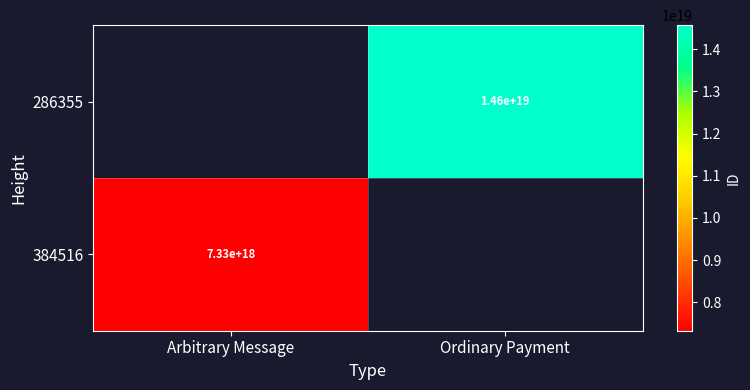

At how many categories does at least one series exceed 9849355884355620864?

1